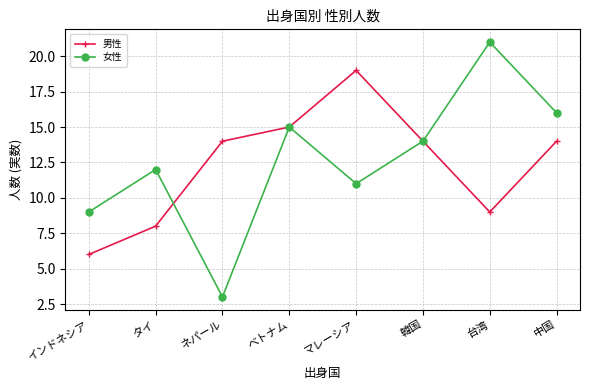

What is the label of the 5th point from the right?

ベトナム